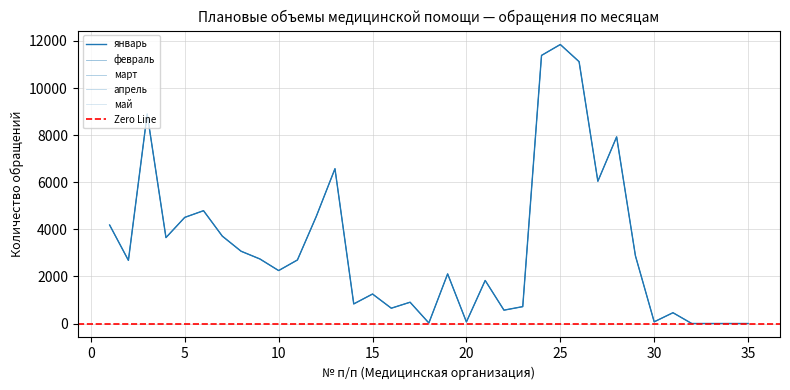

How many values in the май series exceed 2682?

17